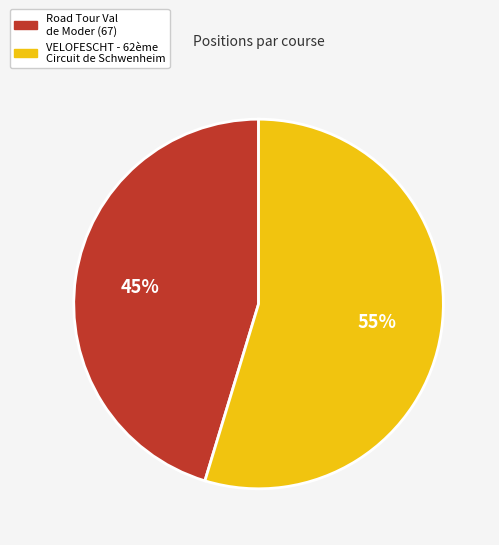

Combined, do Road Tour Val de Moder (67) and VELOFESCHT - 62ème Circuit de Schwenheim account for over 50%?

Yes